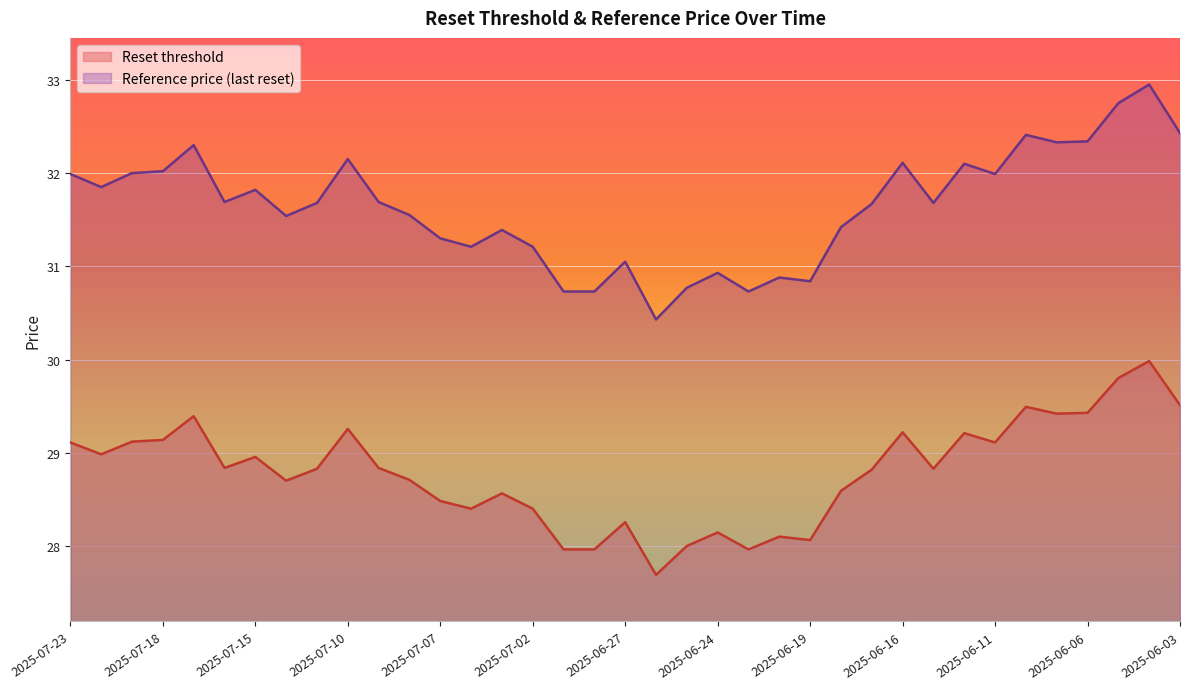

How many lines are shown in the chart?

2